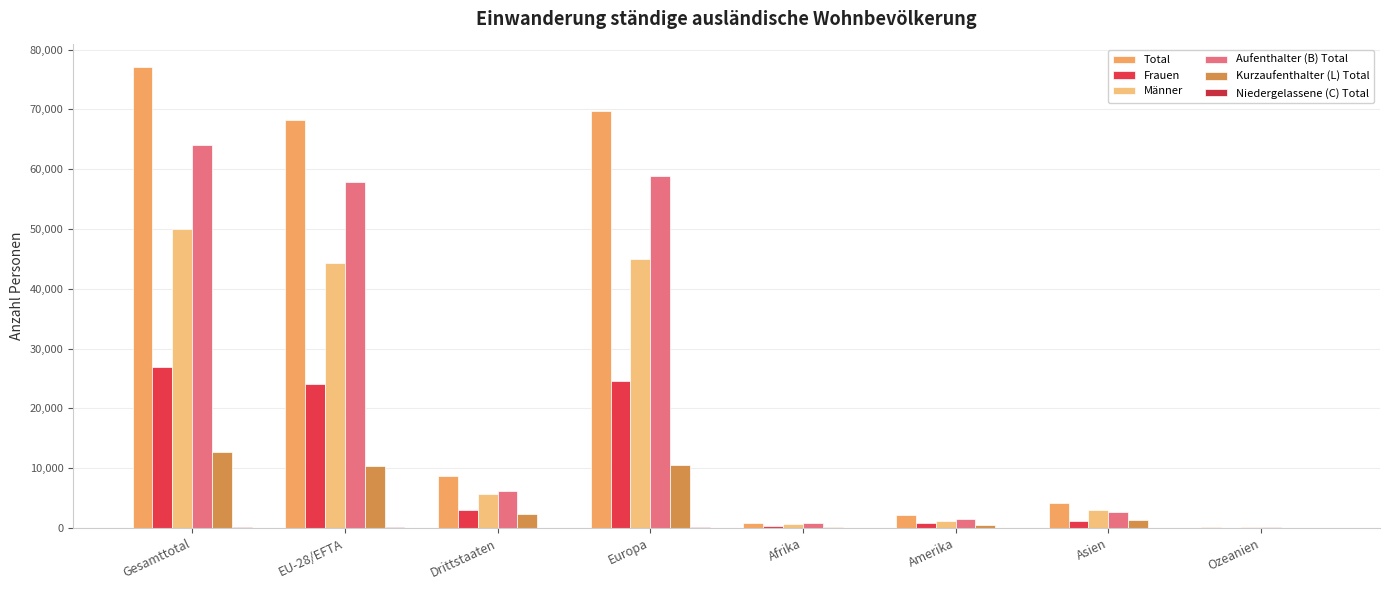

What is the total value across all series at EU-28/EFTA?

204882